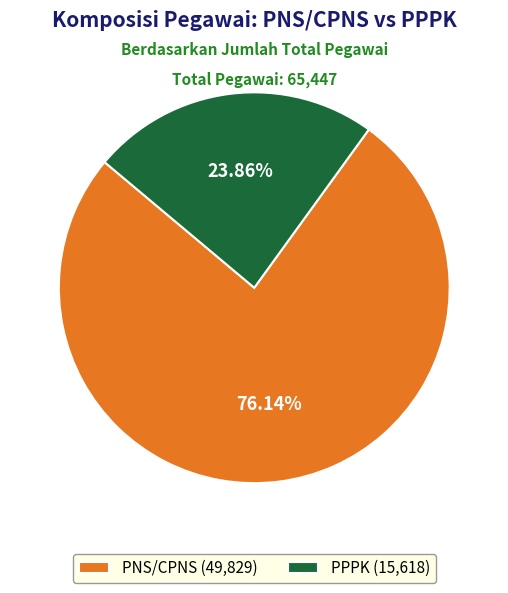

The PPPK slice represents 29% of the pie. True or false?

False